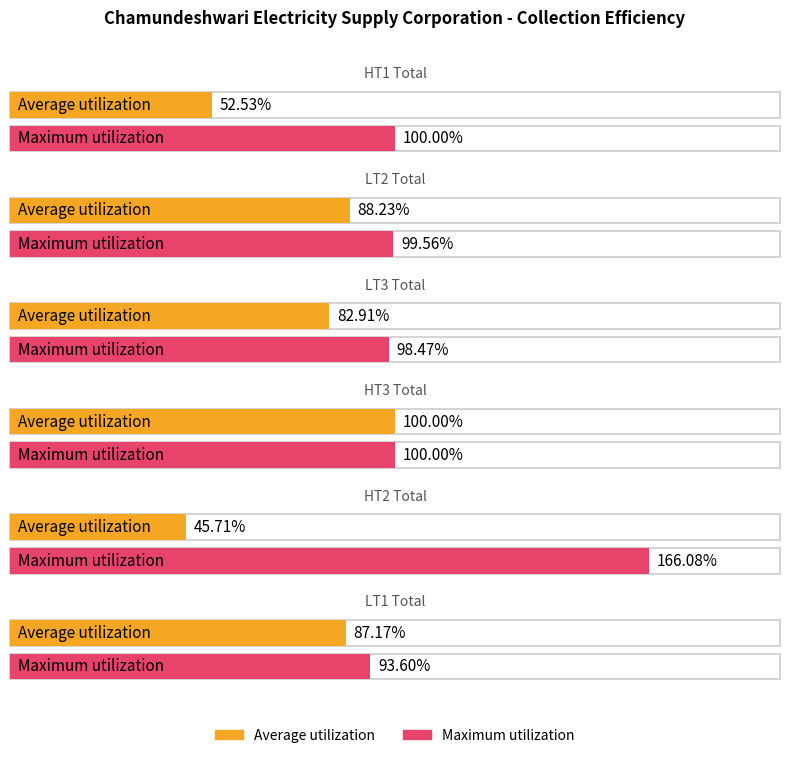

What is the approximate value of Average utilization at HT2 Total?

45.7